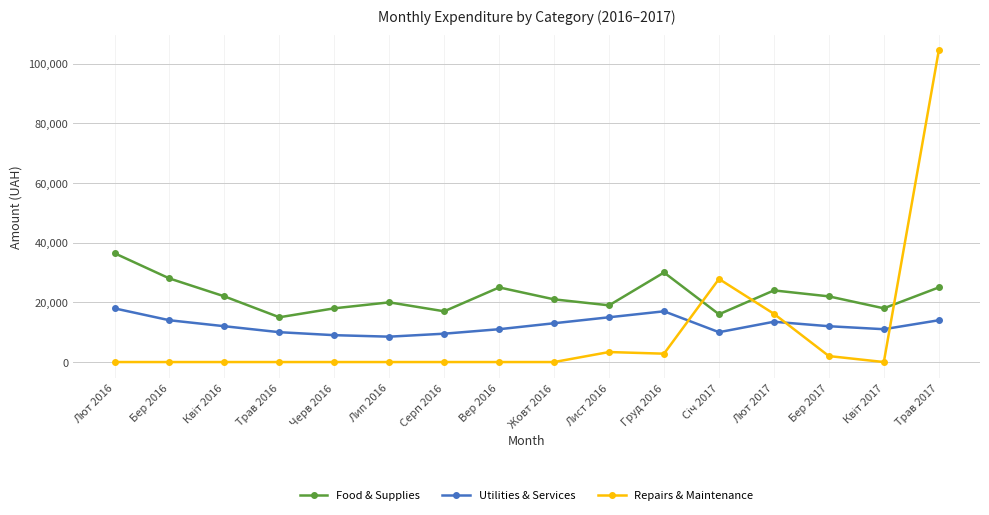

List the series in order of their overall mean, highest first.

Food & Supplies, Utilities & Services, Repairs & Maintenance